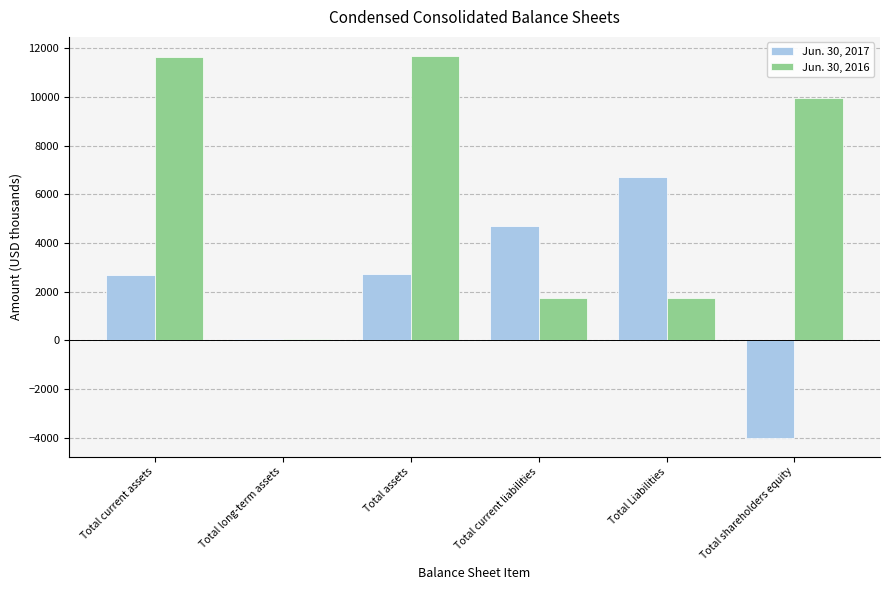

The value of Jun. 30, 2017 at Total assets is 2725. True or false?

True